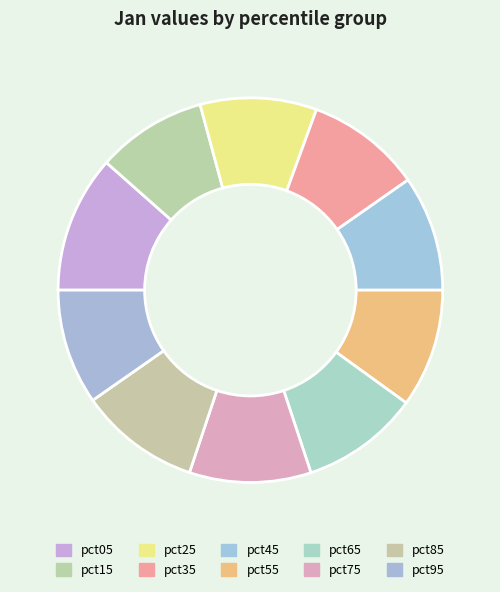

Is pct45 the majority of the pie?

No